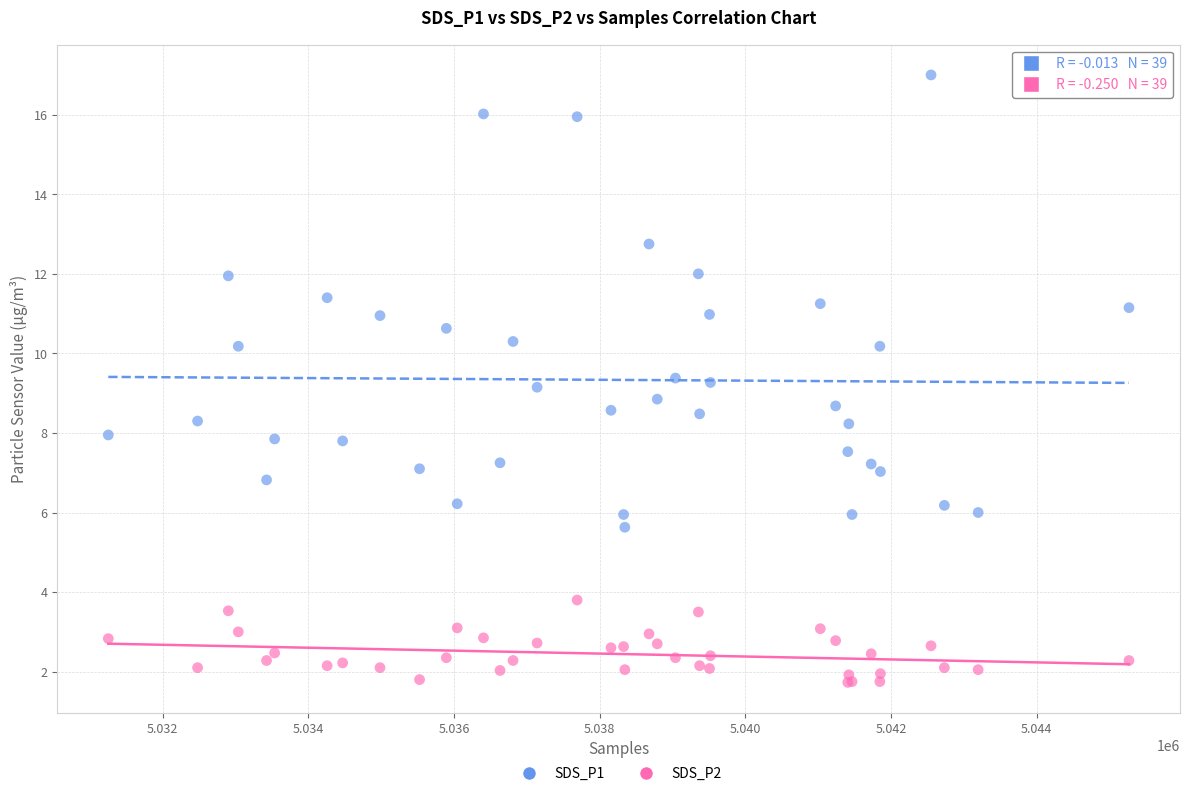

Which series has the widest spread of Y values?

SDS_P1